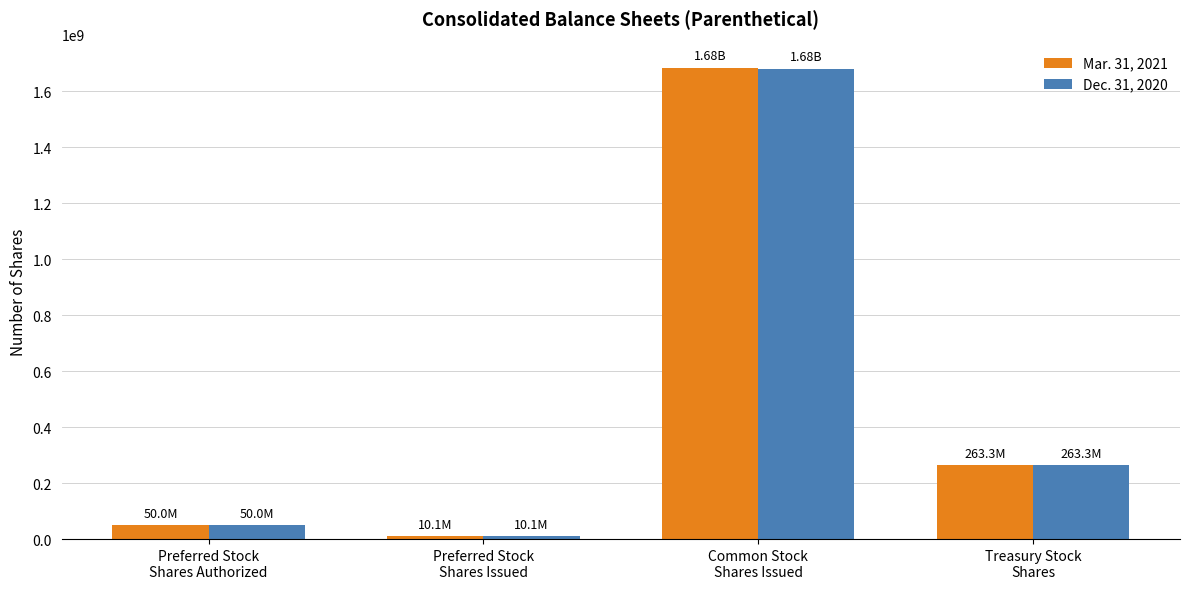

True or false: Mar. 31, 2021 has a value of 263289848 at Treasury Stock
Shares.

True